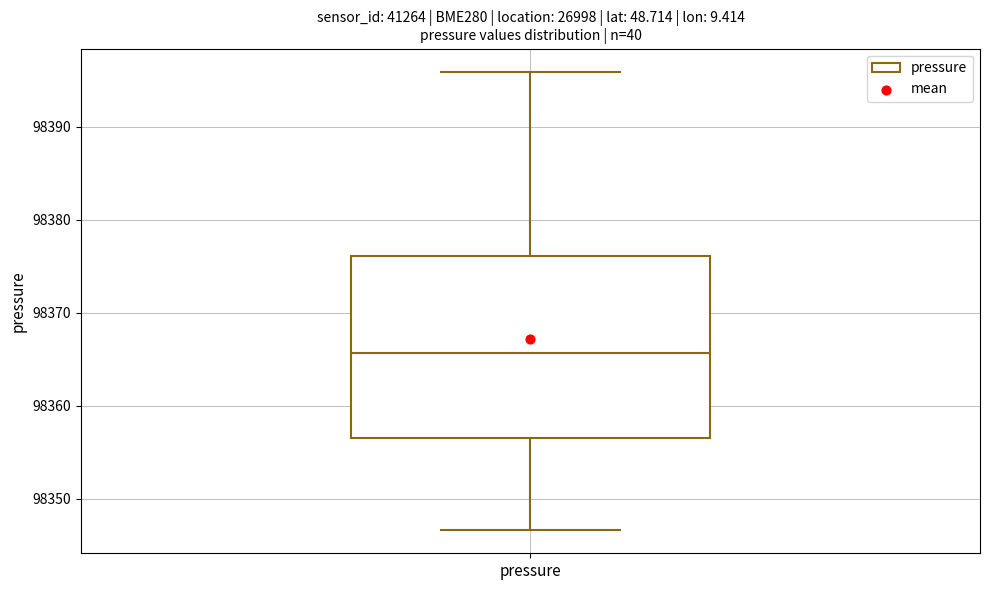

Where does the median line of the box for pressure sit on the y-axis? The values are not printed on the chart, so give them approximately, as read against the axis.

98366